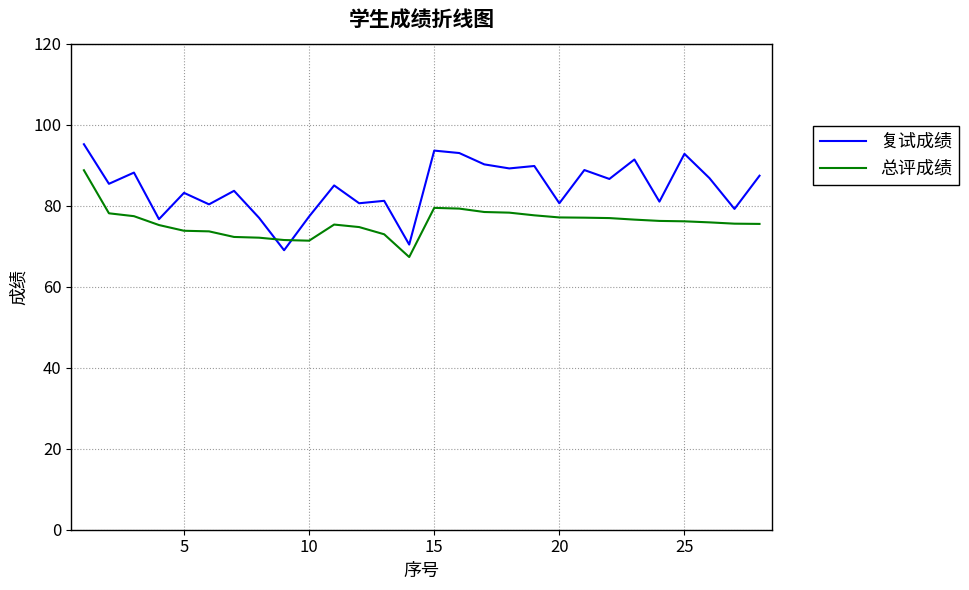

Rank the series by their average value, from highest to lowest.

复试成绩, 总评成绩